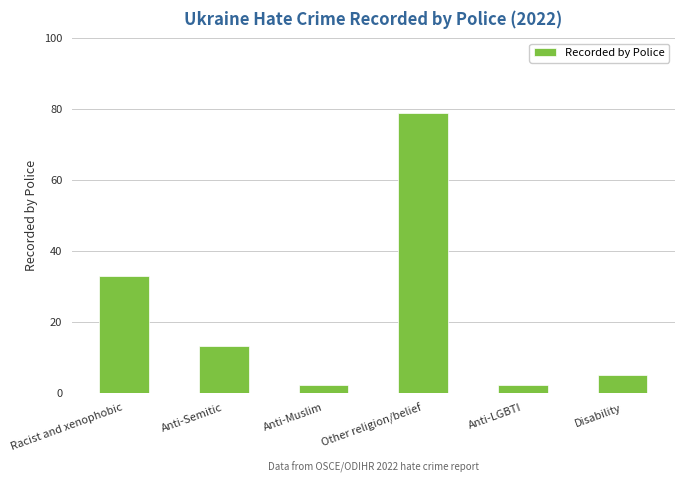

What is the sum of the values at Anti-LGBTI and Anti-Muslim?

4